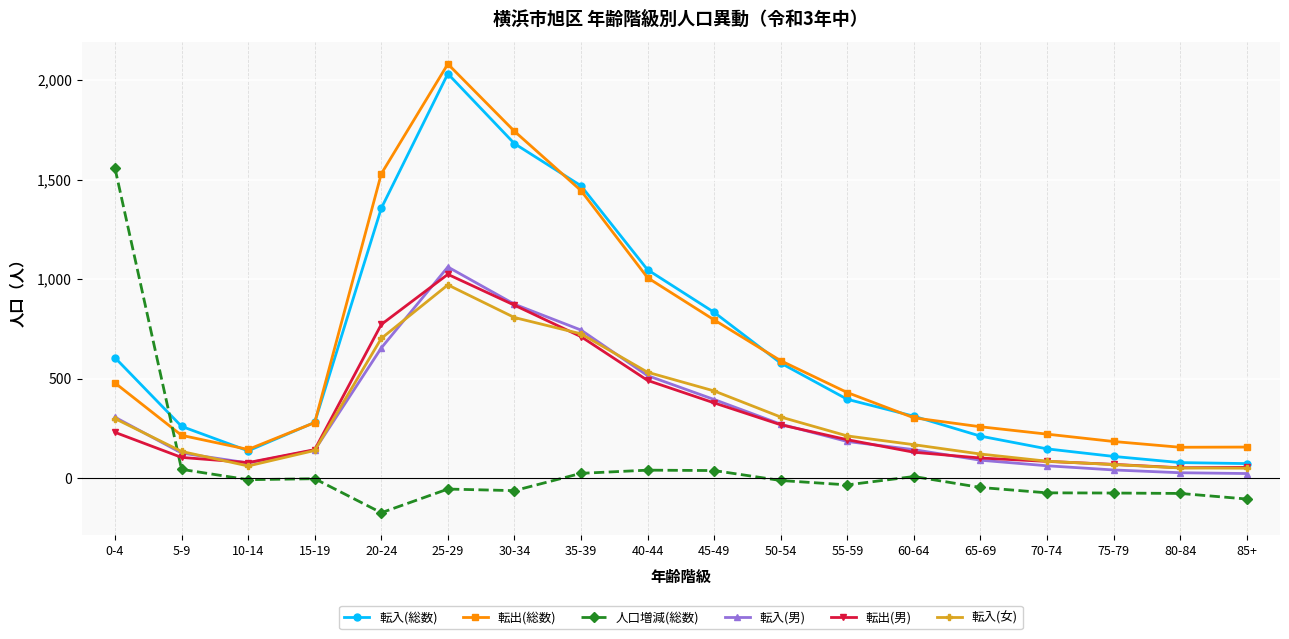

Rank the series by their maximum value, from highest to lowest.

転出(総数), 転入(総数), 人口増減(総数), 転入(男), 転出(男), 転入(女)